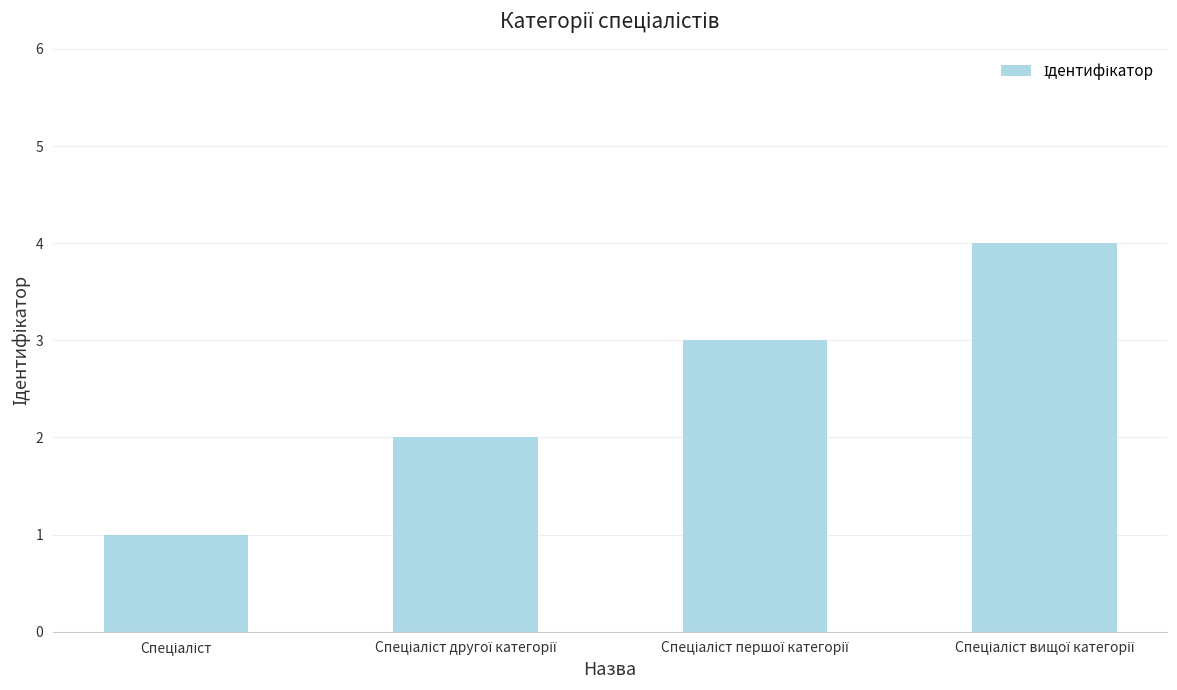

What is the maximum value shown in the chart?

4